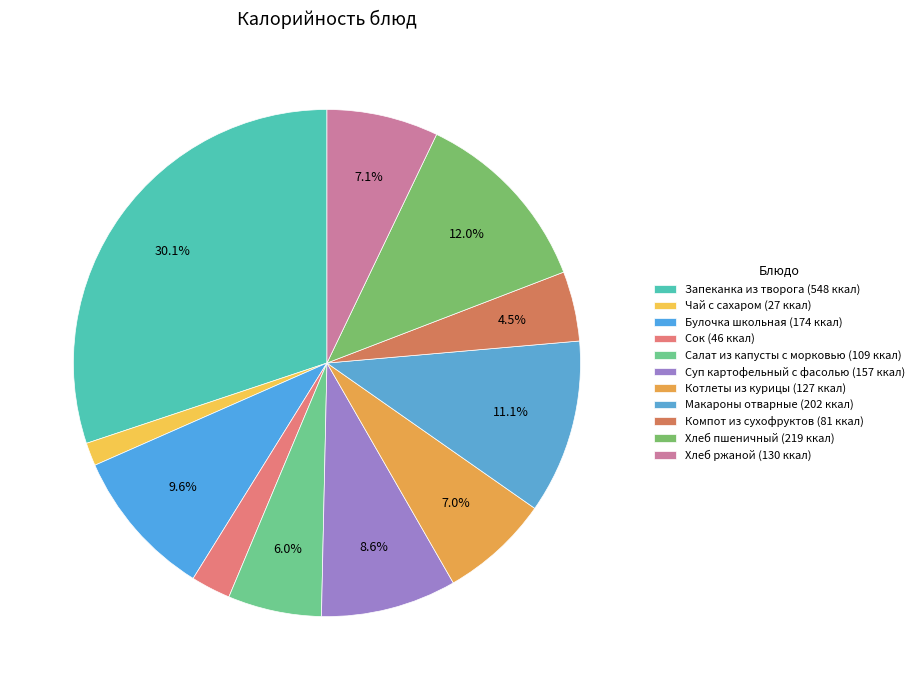

Count the number of slices in the pie.

11